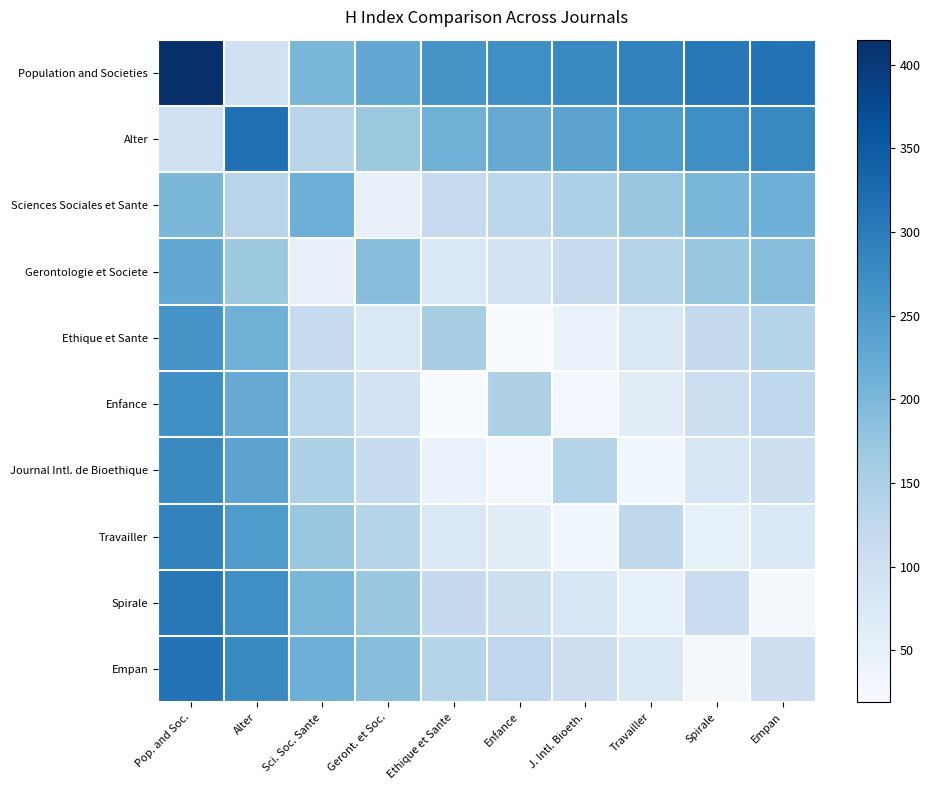

Which label corresponds to the largest value in the chart?

Pop. and Soc.